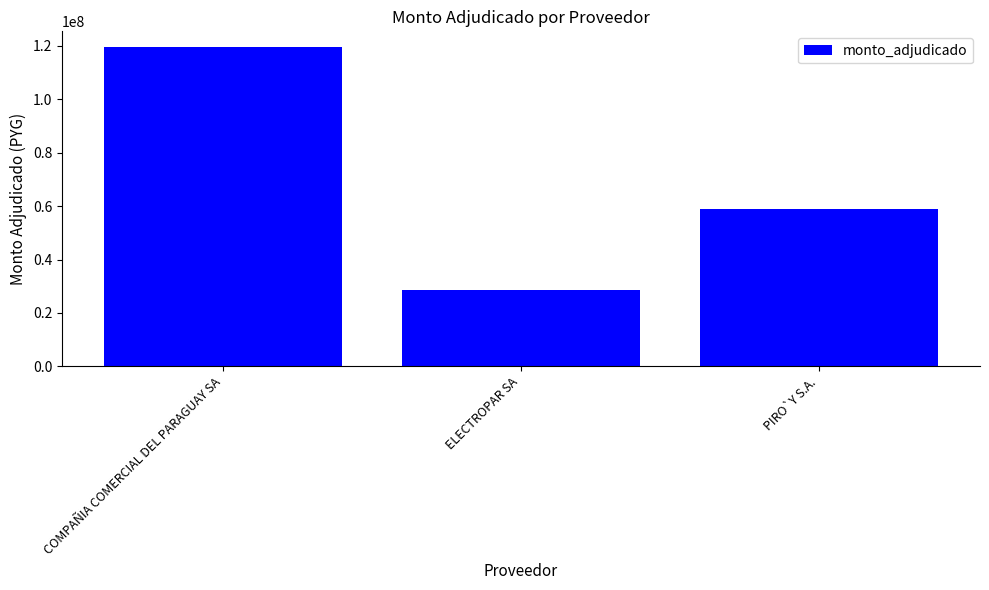

Count the values in the range 28700000 to 119465470.

3